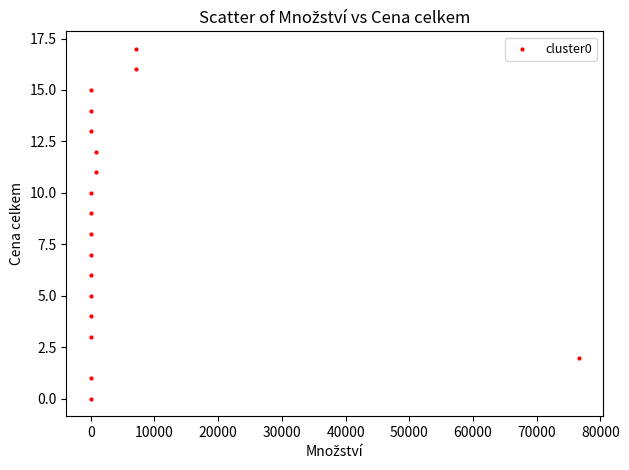

What is the range of Y values (max minus min)?

17